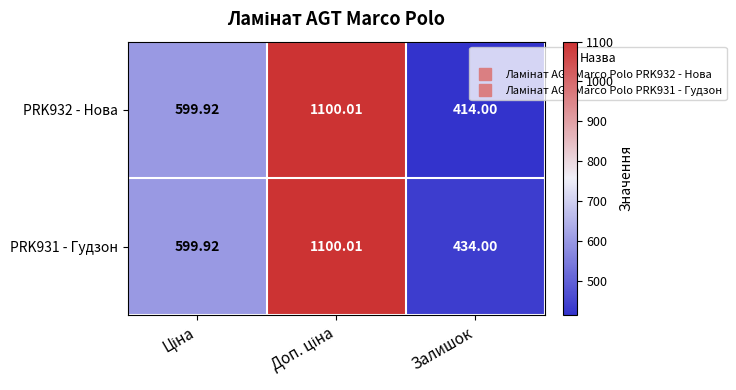

How many data points in PRK932 - Нова are less than 599?

1